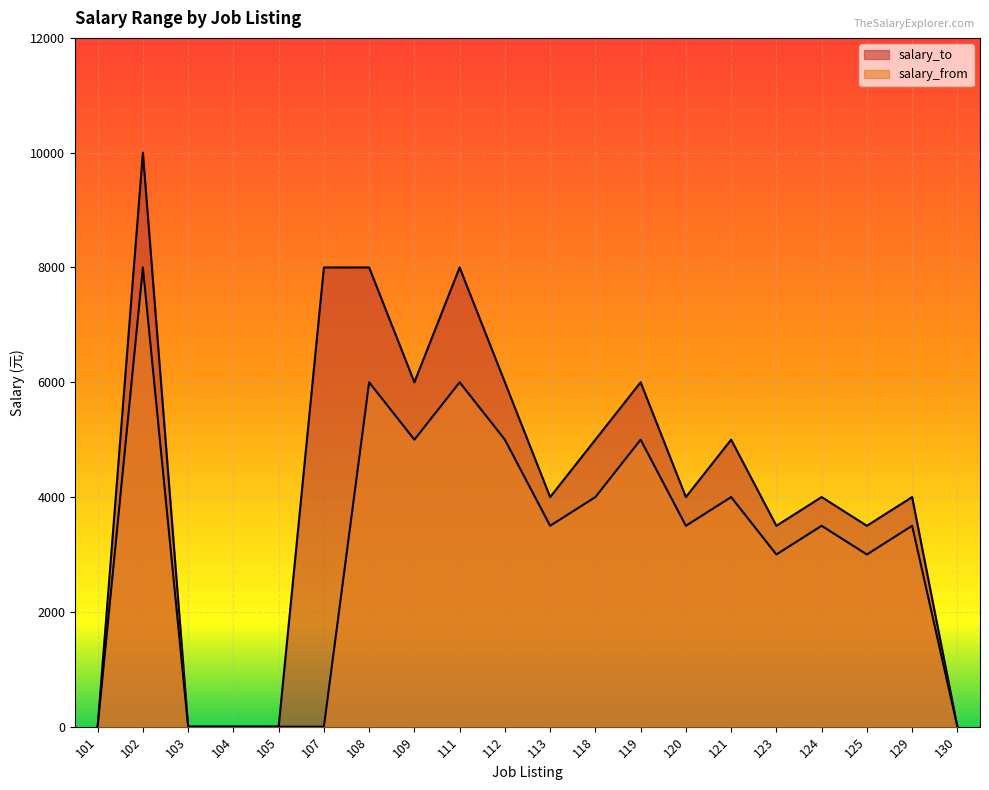

How many lines are shown in the chart?

2